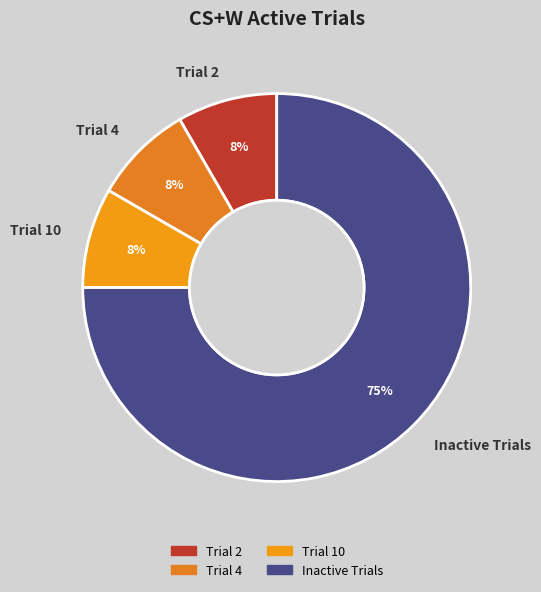

Is there any slice that represents more than half of the pie?

Yes